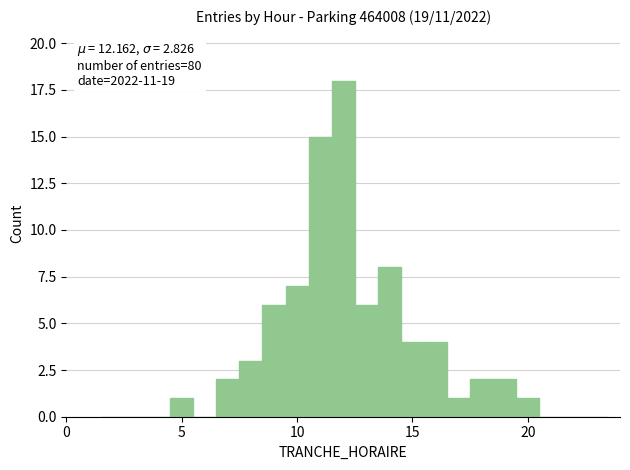

Around what value on the x-axis is the tallest bar? Give the approximate position of its centre, as read against the axis.

12.0